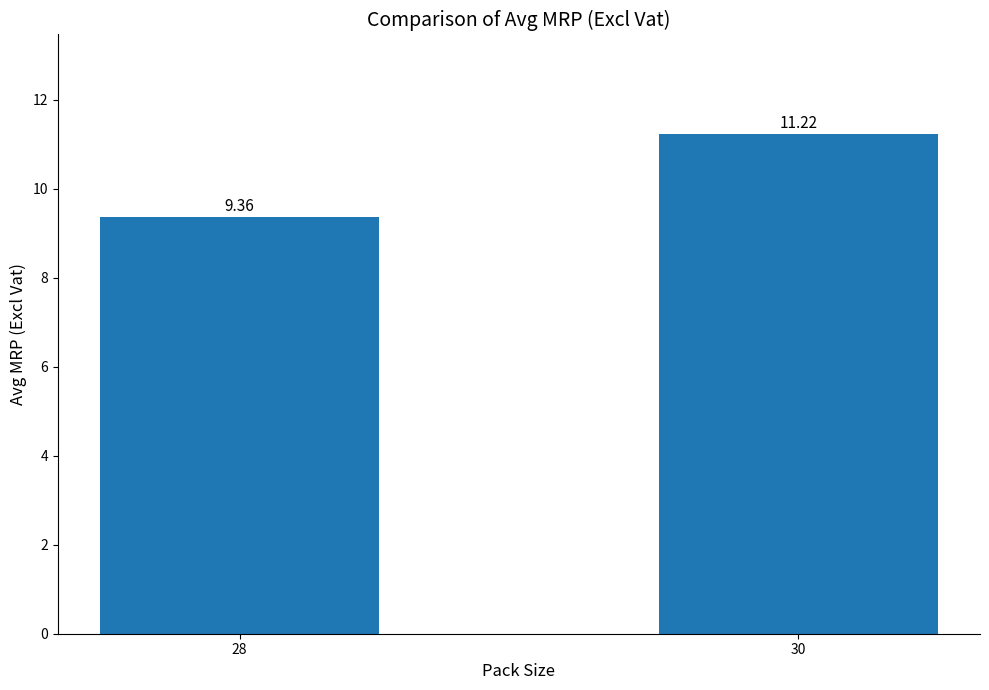

Where does the data first go above 11?

30